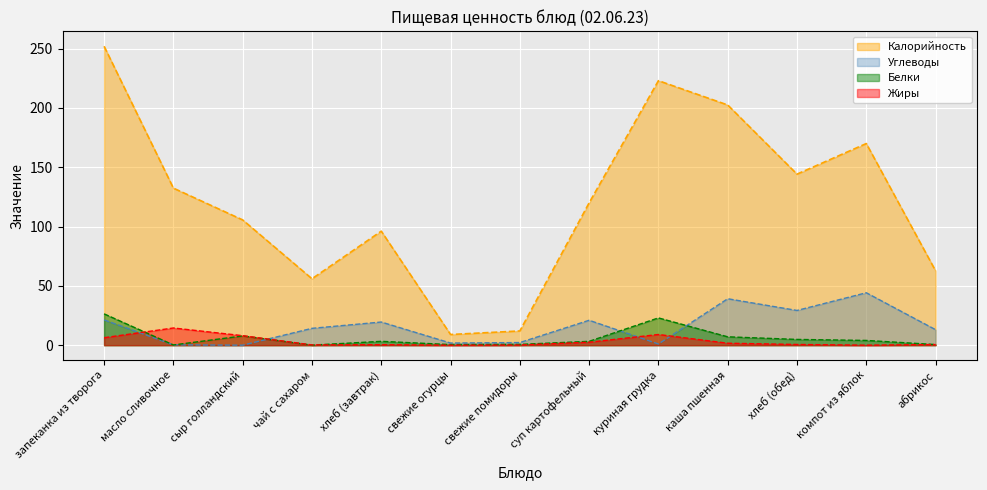

Where is Углеводы nearest to the value 22?

запеканка из творога